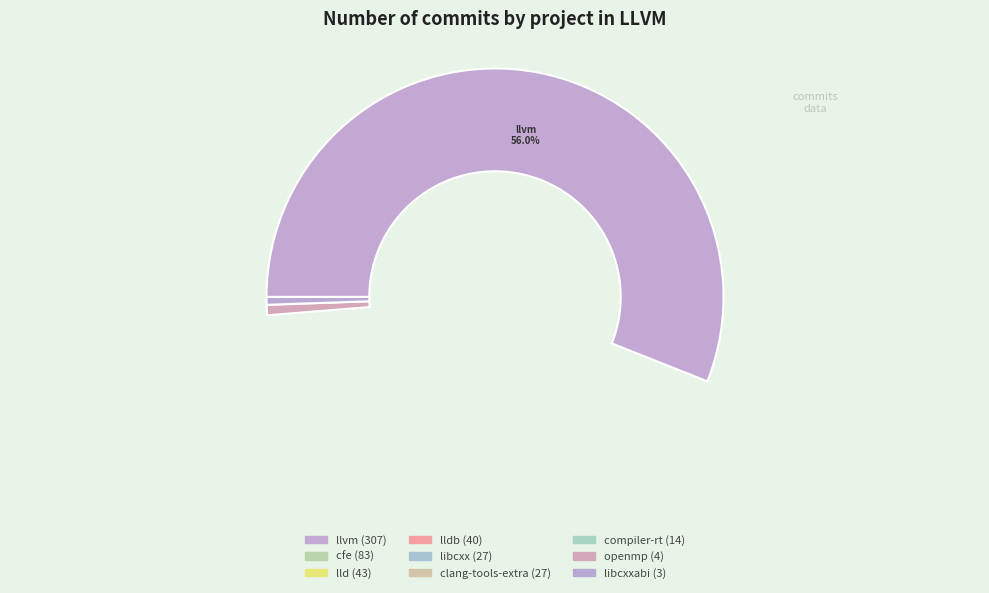

Which category accounts for the majority?

llvm